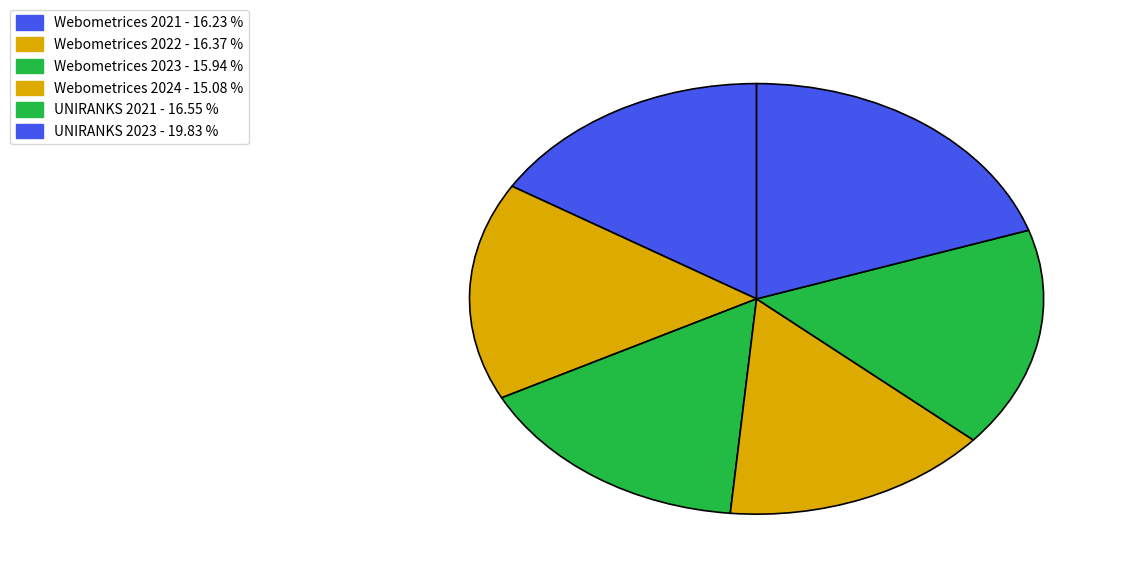

Count the number of slices in the pie.

6